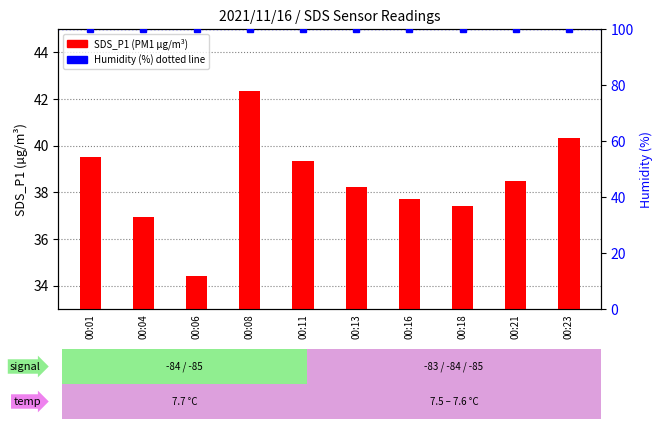

What is the lowest value of the SDS_P1 (PM1) series?

34.4